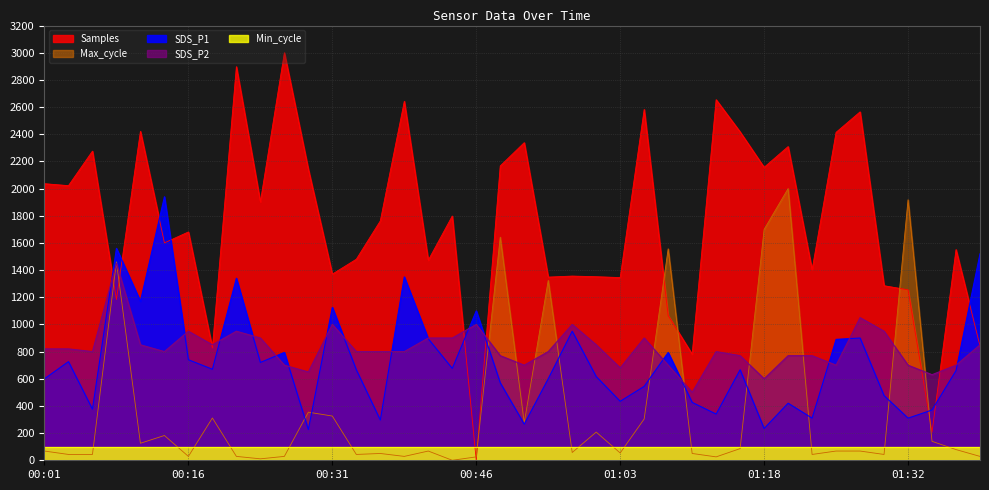

What is the difference between the highest and lowest values at 00:19?

538.7